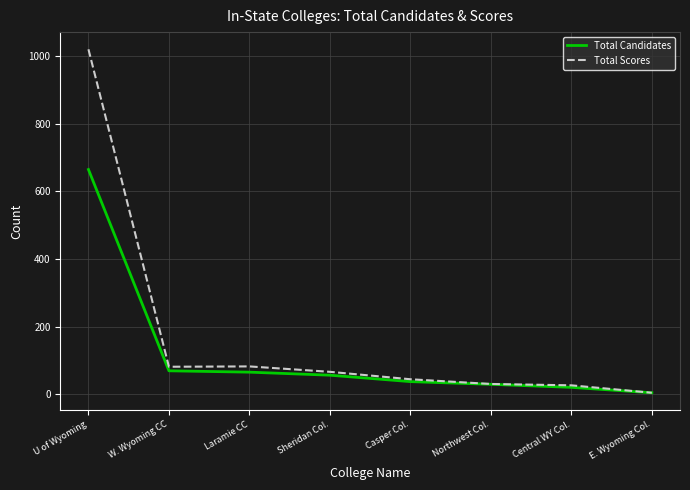

Which category has the highest value in the Total Scores series?

U of Wyoming